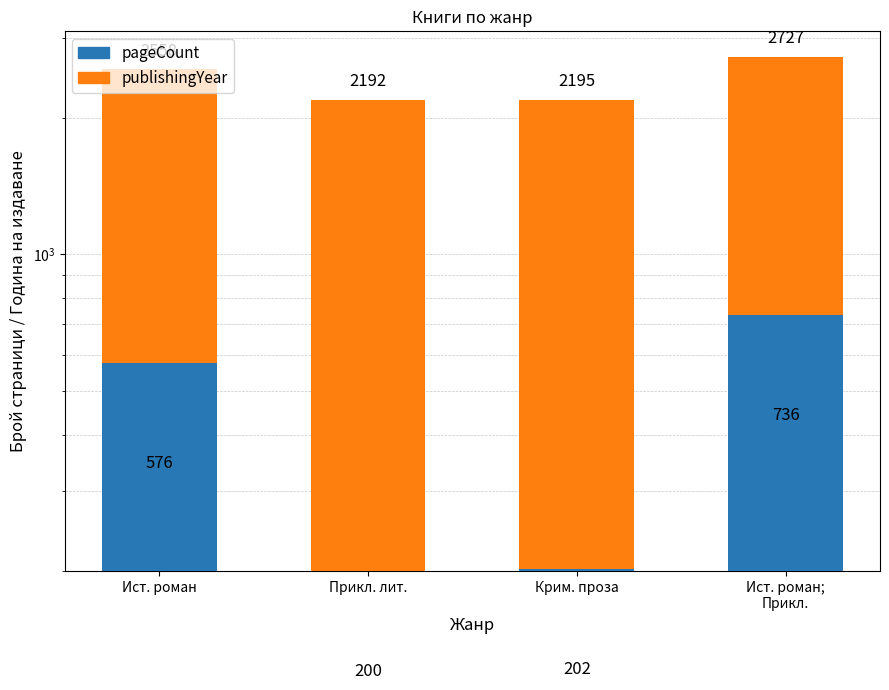

At which category is the sum across all series the highest?

Ист. роман;
Прикл.